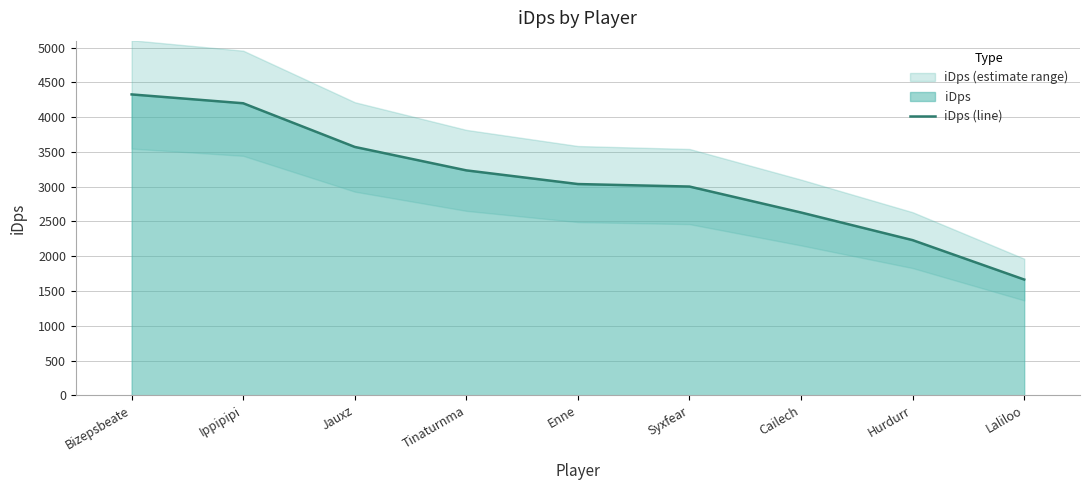

What is the difference between the maximum and minimum values?

2662.4